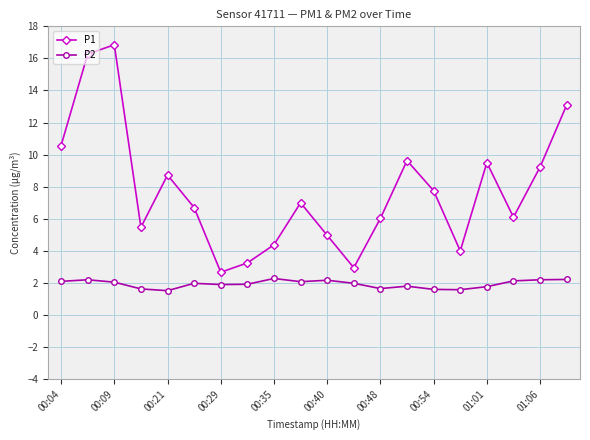

True or false: P1 and P2 cross at least once.

False